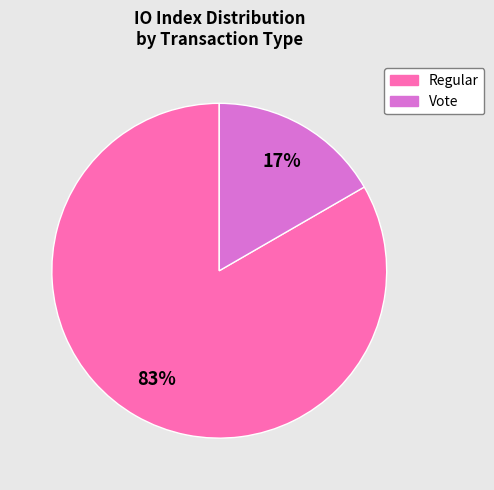

True or false: Vote accounts for 17% of the total.

True